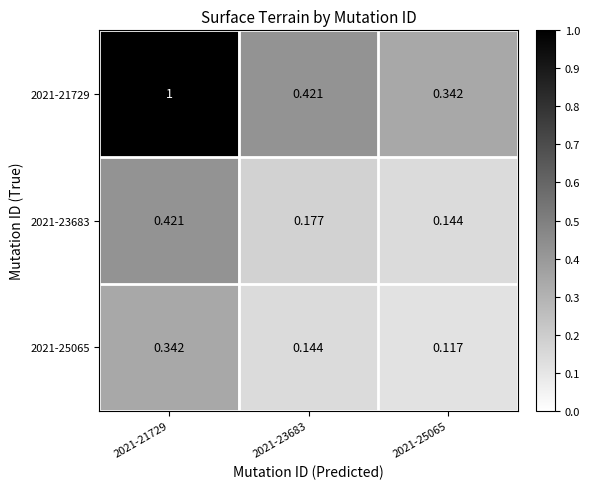

Is the value of 2021-23683 at 2021-21729 greater than the value of 2021-25065 at 2021-25065?

Yes